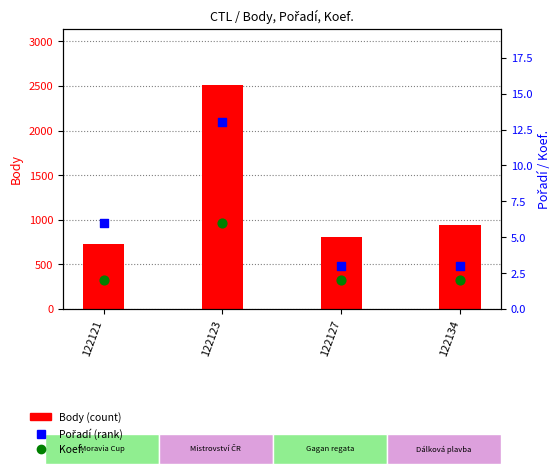

At how many categories does at least one series exceed 347?

4